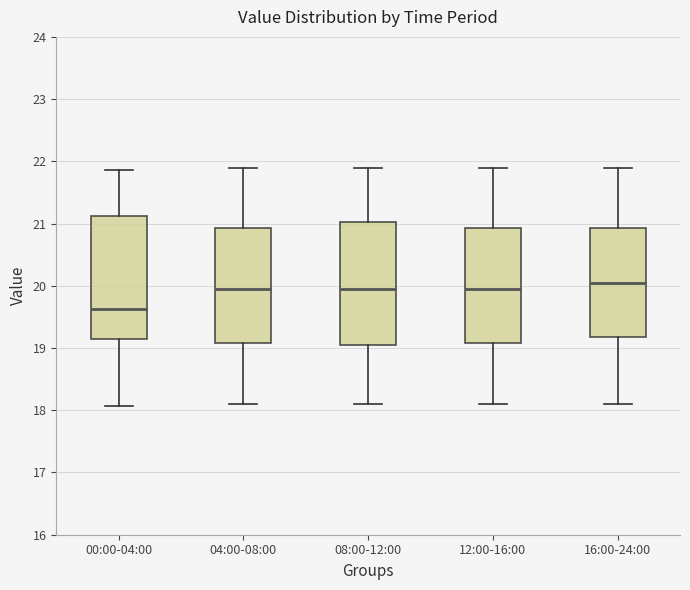

Where is the upper edge of the box for 08:00-12:00 on the y-axis? The values are not printed on the chart, so give them approximately, as read against the axis.

21.0